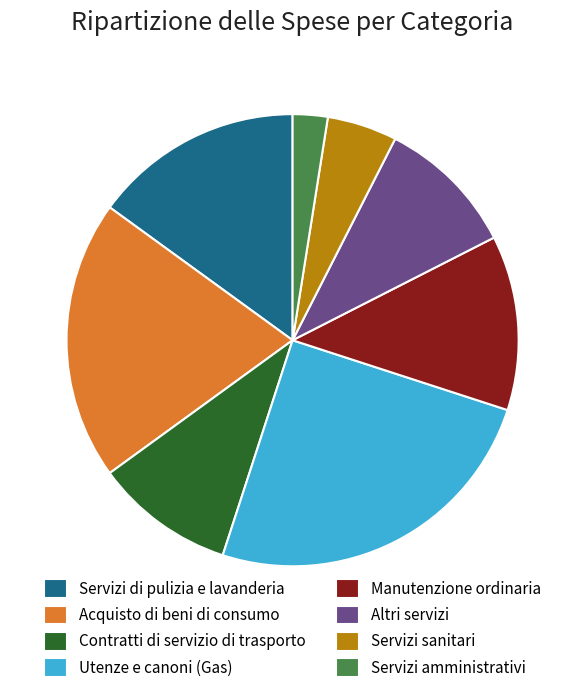

Is it true that Acquisto di beni di consumo is 33% of the pie?

False